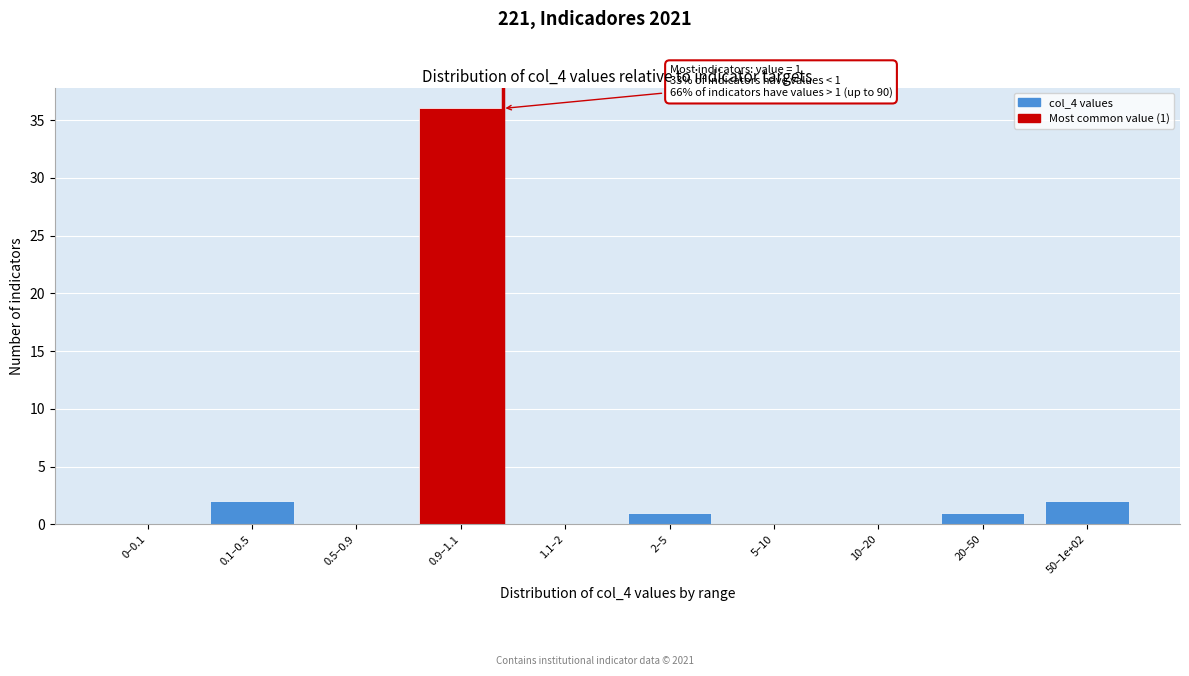

Reading left to right, extract all data points from this chart.

0–0.1=0	0.1–0.5=2	0.5–0.9=0	0.9–1.1=36	1.1–2=0	2–5=1	5–10=0	10–20=0	20–50=1	50–1e+02=2